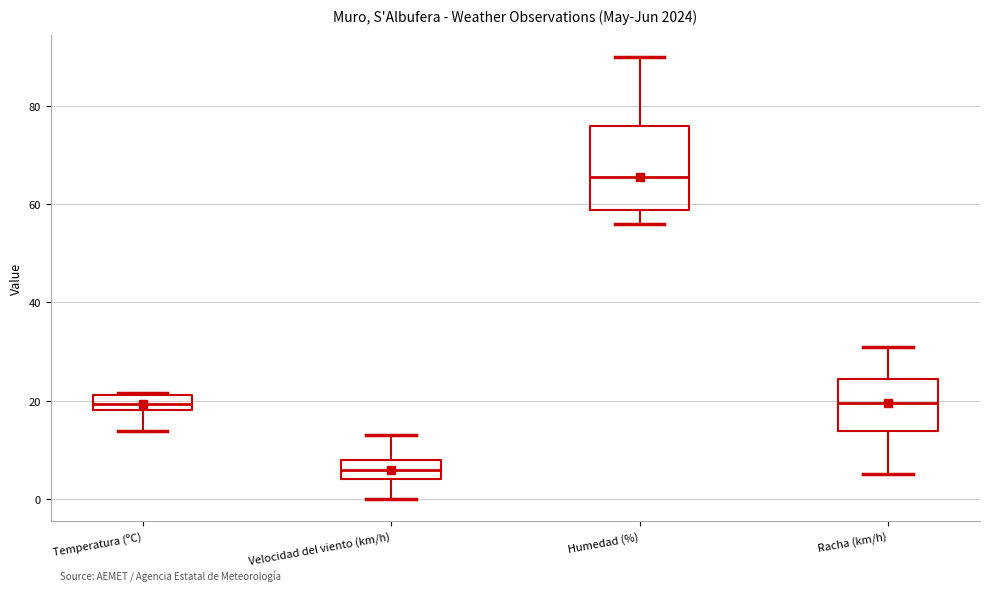

Reading left to right, read every box against the y-axis: the position of its median line, the range the box covers, and the ends of its whiskers. The values are not printed on the chart, so give them approximately, as read against the axis.

Temperatura (ºC): median 20, box 18 to 22, whiskers 14 to 22
Velocidad del viento (km/h): median 6, box 4 to 8, whiskers 0 to 14
Humedad (%): median 66, box 58 to 76, whiskers 56 to 90
Racha (km/h): median 20, box 14 to 24, whiskers 6 to 32